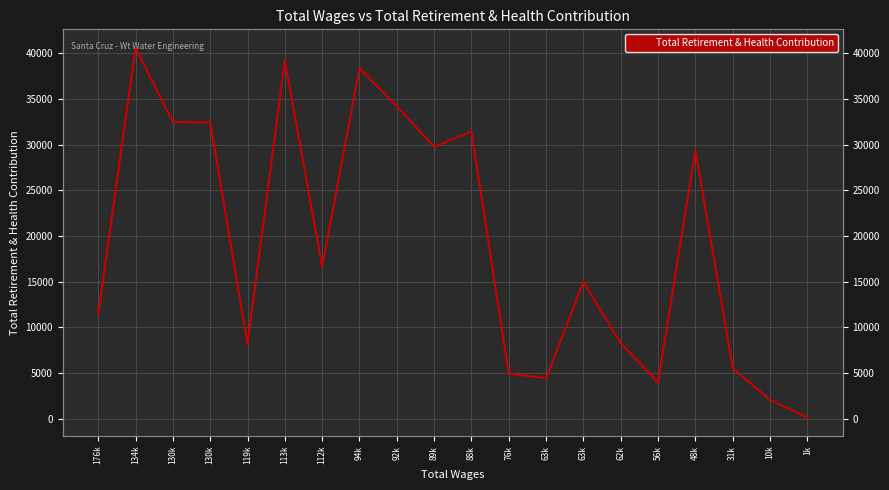

Which category has the highest value across all series?

134k